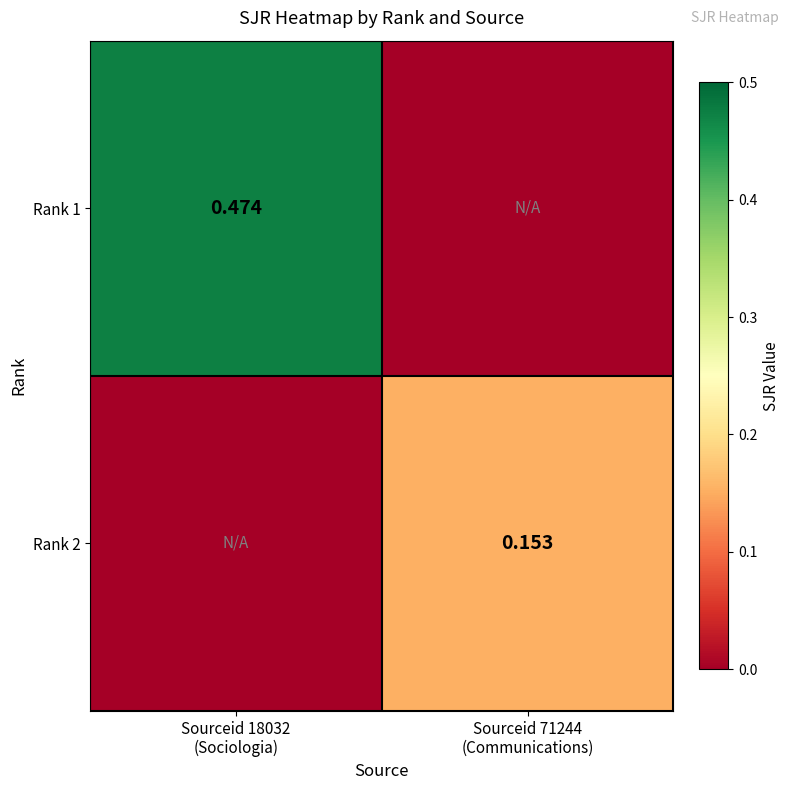

True or false: Rank 2 has a value of 0.3 at Sourceid 71244 (Communications).

False